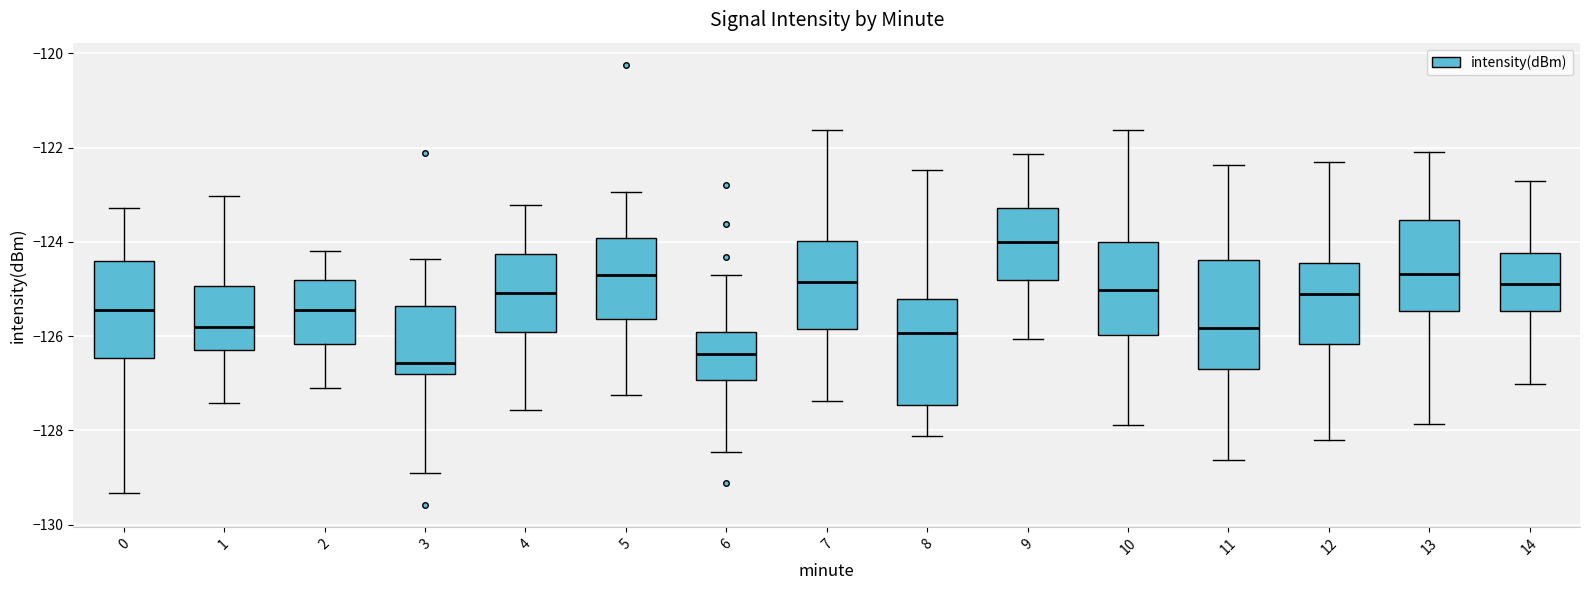

Reading left to right, read every box against the y-axis: the position of its median line, the range the box covers, and the ends of its whiskers. The values are not printed on the chart, so give them approximately, as read against the axis.

0: median -125.4, box -126.4 to -124.4, whiskers -129.4 to -123.2
1: median -125.8, box -126.2 to -125.0, whiskers -127.4 to -123.0
2: median -125.4, box -126.2 to -124.8, whiskers -127.0 to -124.2
3: median -126.6, box -126.8 to -125.4, whiskers -128.8 to -124.4
4: median -125.0, box -126.0 to -124.2, whiskers -127.6 to -123.2
5: median -124.8, box -125.6 to -124.0, whiskers -127.2 to -123.0
6: median -126.4, box -127.0 to -126.0, whiskers -128.4 to -124.6
7: median -124.8, box -125.8 to -124.0, whiskers -127.4 to -121.6
8: median -126.0, box -127.4 to -125.2, whiskers -128.2 to -122.4
9: median -124.0, box -124.8 to -123.2, whiskers -126.0 to -122.2
10: median -125.0, box -126.0 to -124.0, whiskers -127.8 to -121.6
11: median -125.8, box -126.8 to -124.4, whiskers -128.6 to -122.4
12: median -125.2, box -126.2 to -124.4, whiskers -128.2 to -122.4
13: median -124.6, box -125.4 to -123.6, whiskers -127.8 to -122.0
14: median -124.8, box -125.4 to -124.2, whiskers -127.0 to -122.8